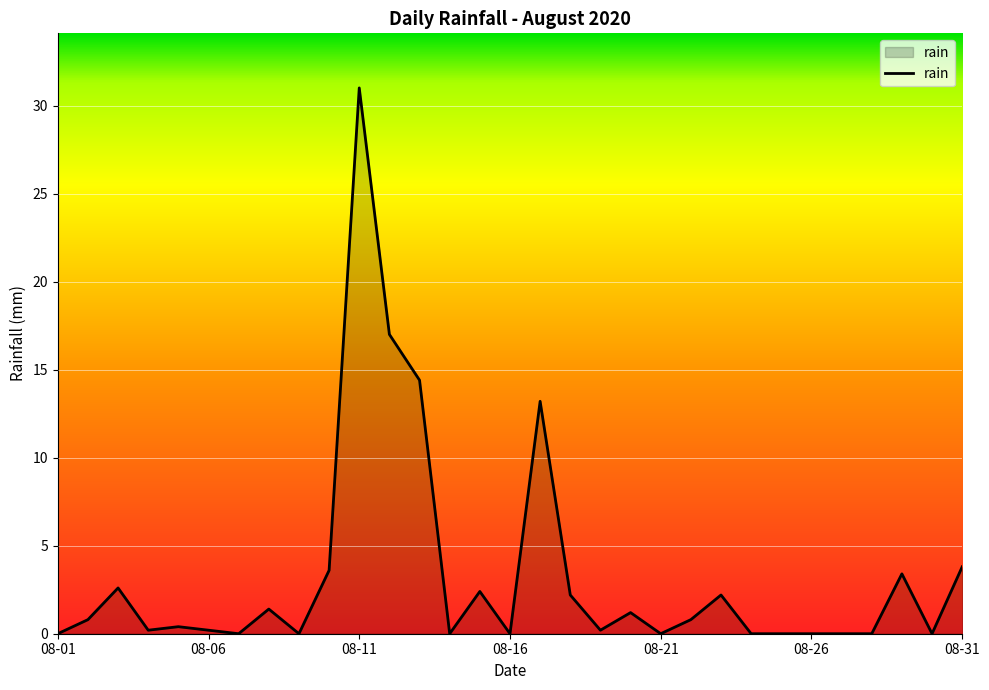

How many distinct data groups are displayed?

1